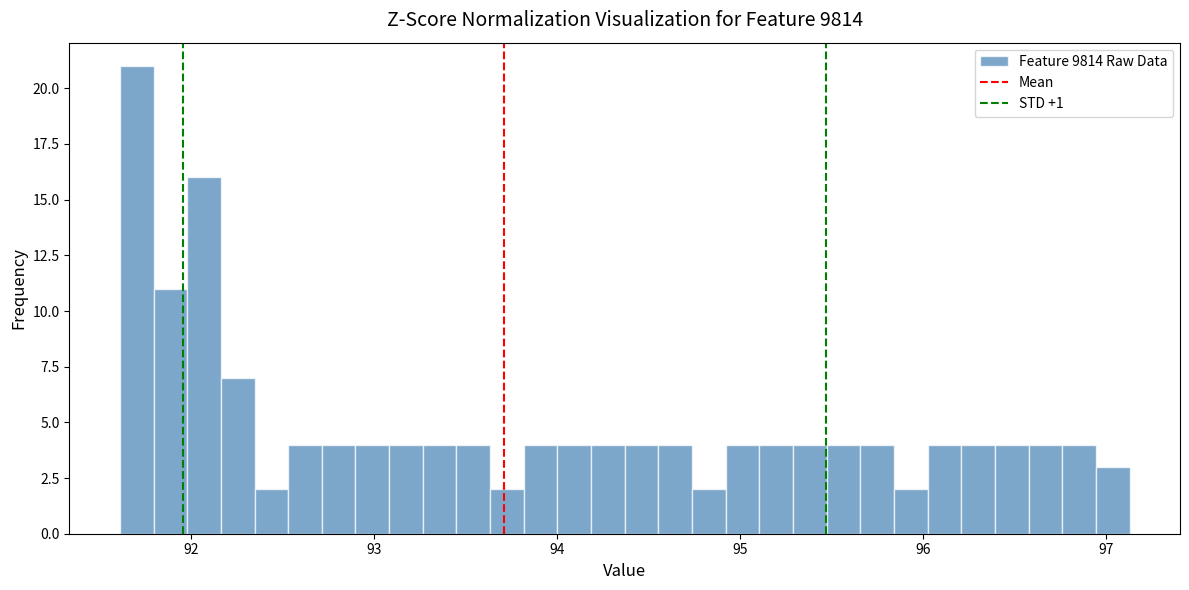

Read against the x-axis, roughly where is the centre of the tallest bar?

91.7